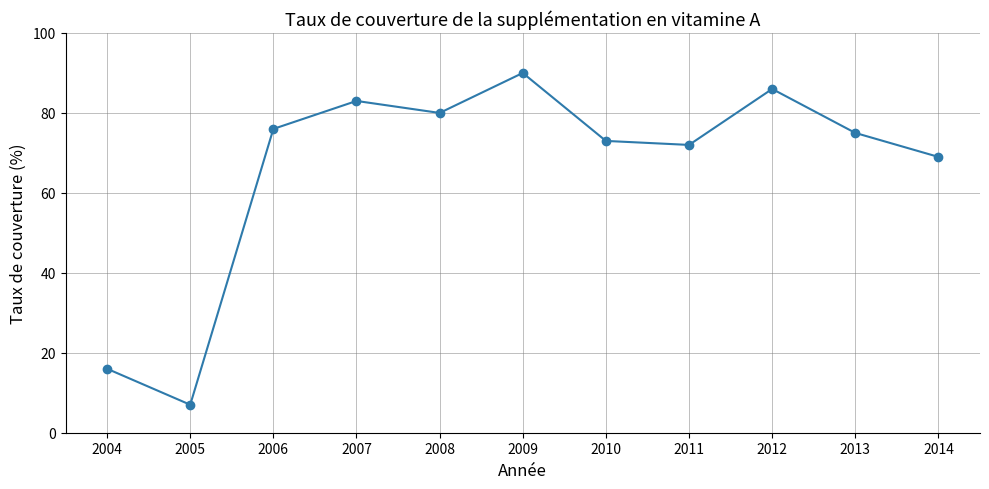

Does the chart display data point markers on the line(s)?

Yes